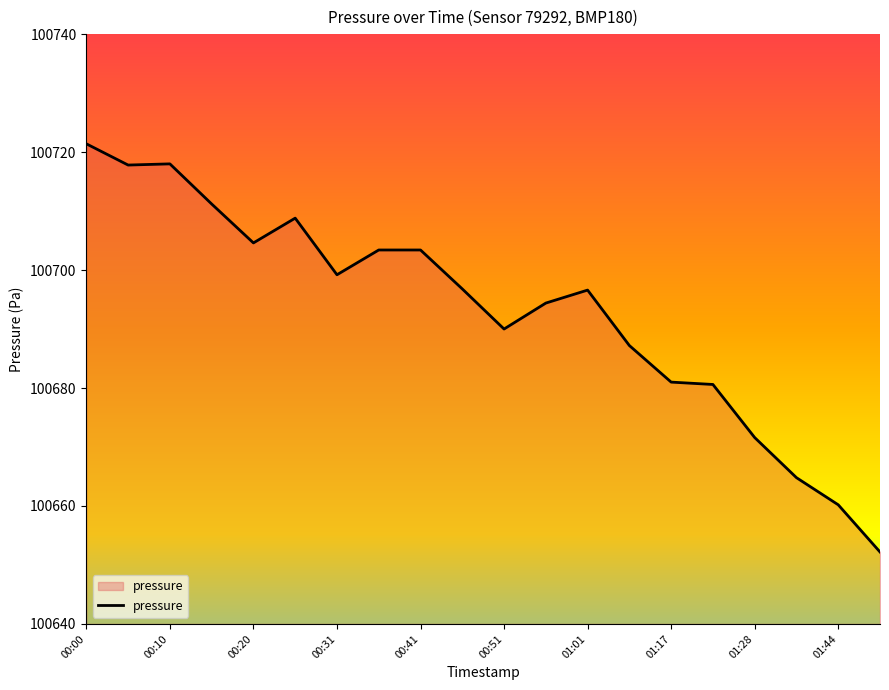

What is the greatest value displayed?

100721.4